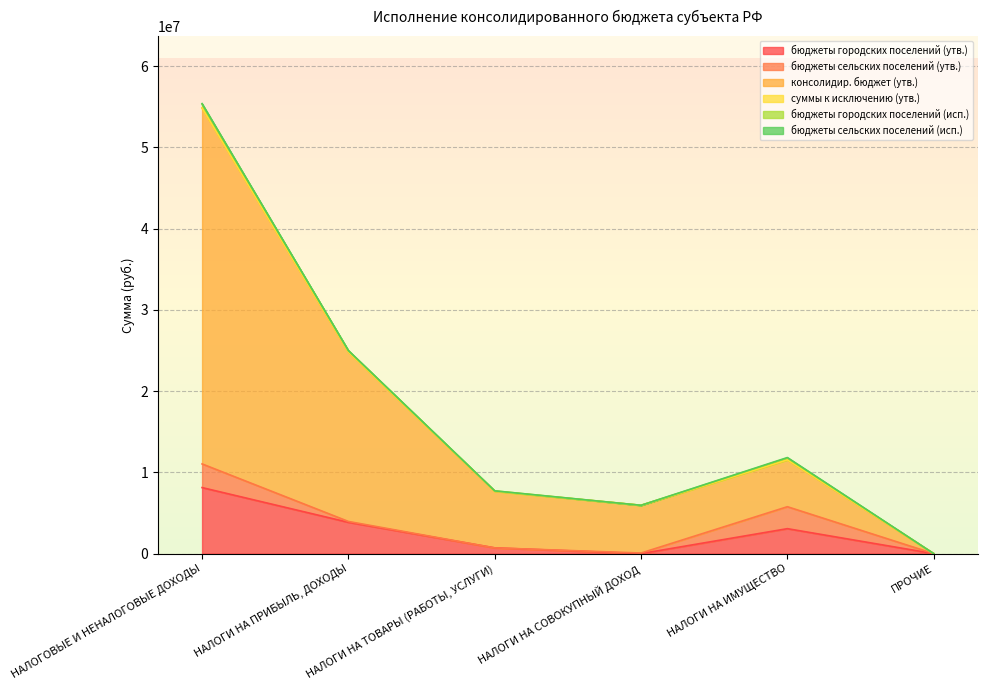

What is the total value across all series at НАЛОГИ НА ТОВАРЫ (РАБОТЫ, УСЛУГИ)?

7721324.6